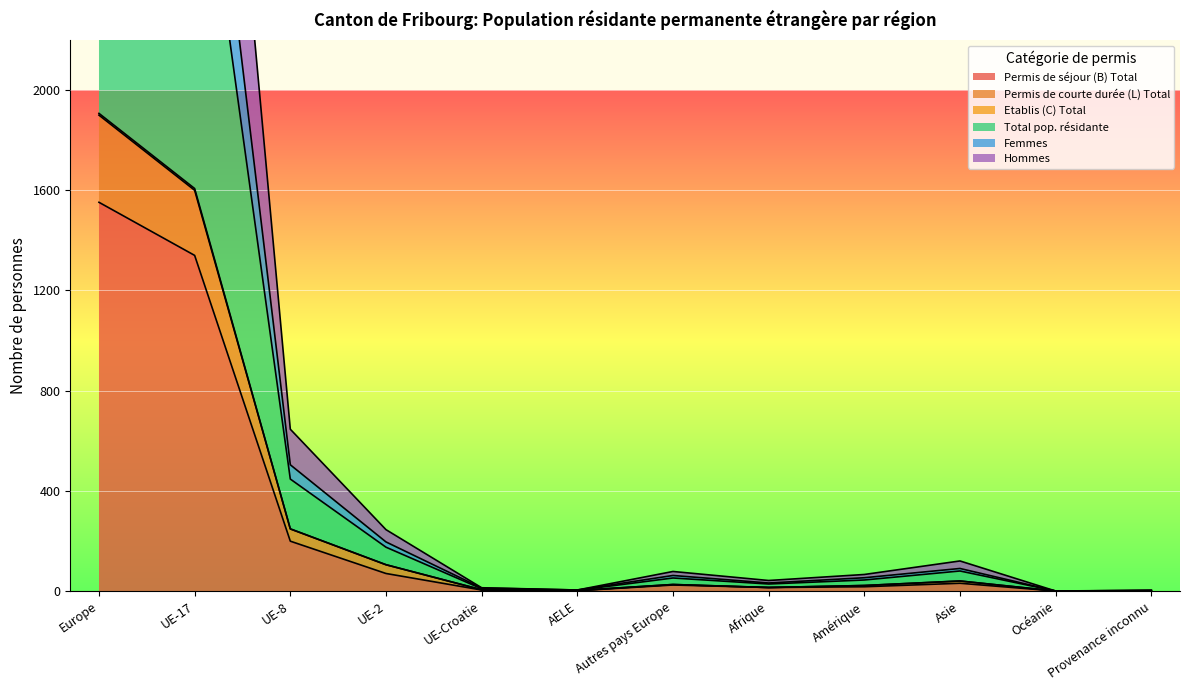

At which label does Femmes first exceed 52?

Europe